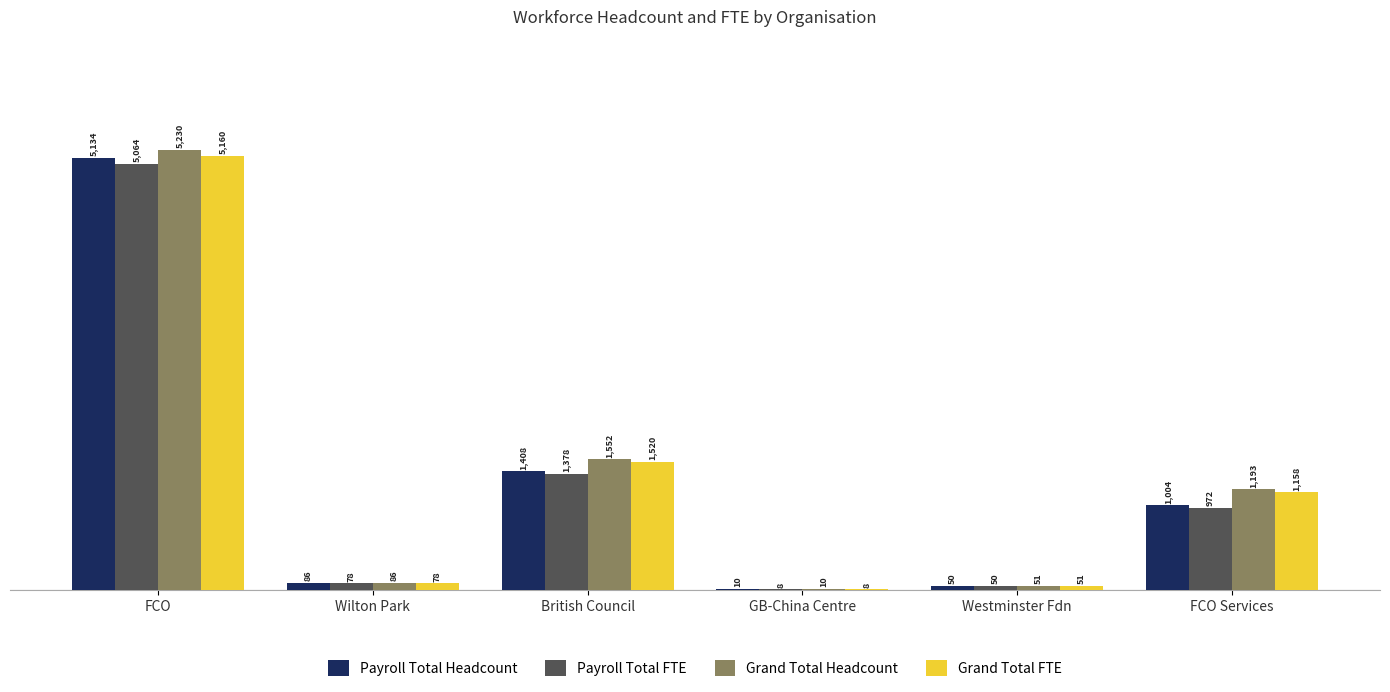

Between British Council and FCO Services, which series saw the biggest shift?

Payroll Total FTE